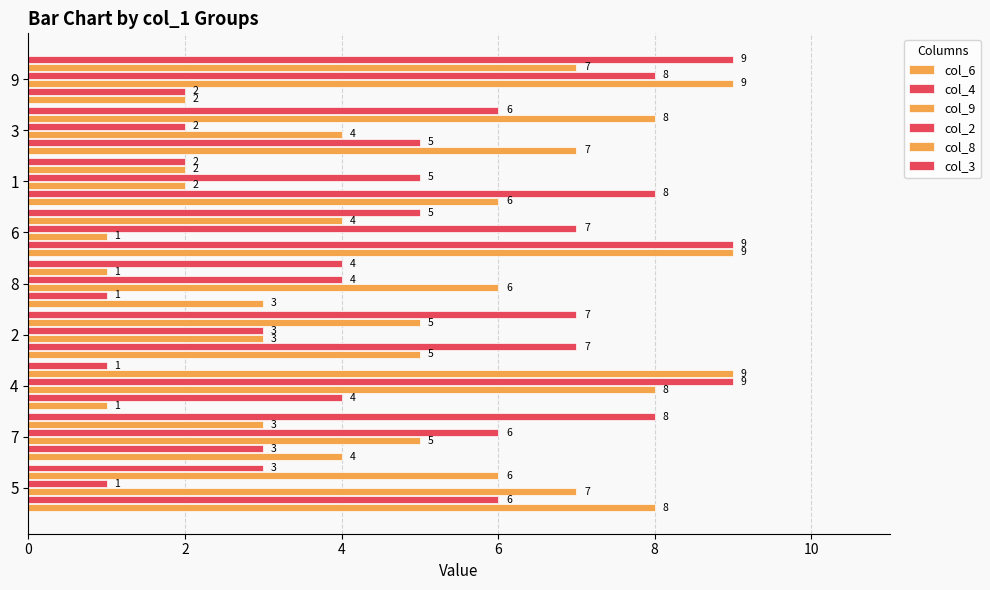

How many data points in col_4 are less than 5?

4